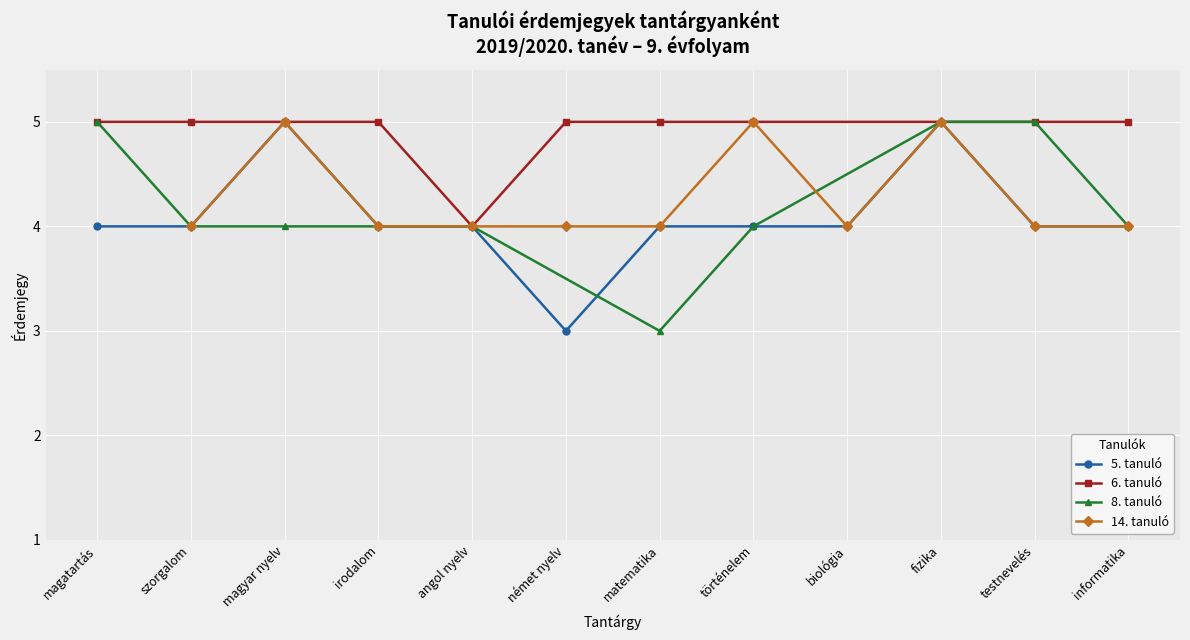

The value of 5. tanuló at informatika is 7. True or false?

False